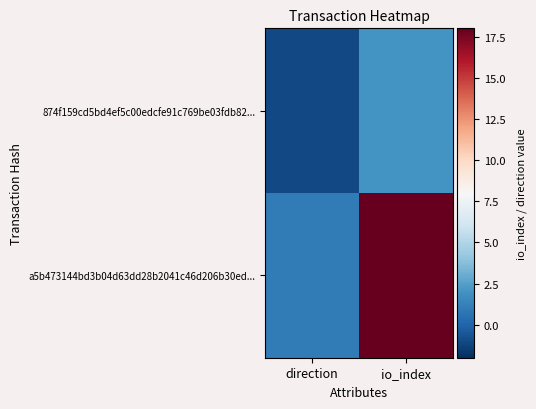

What is the total value across all series at io_index?

20